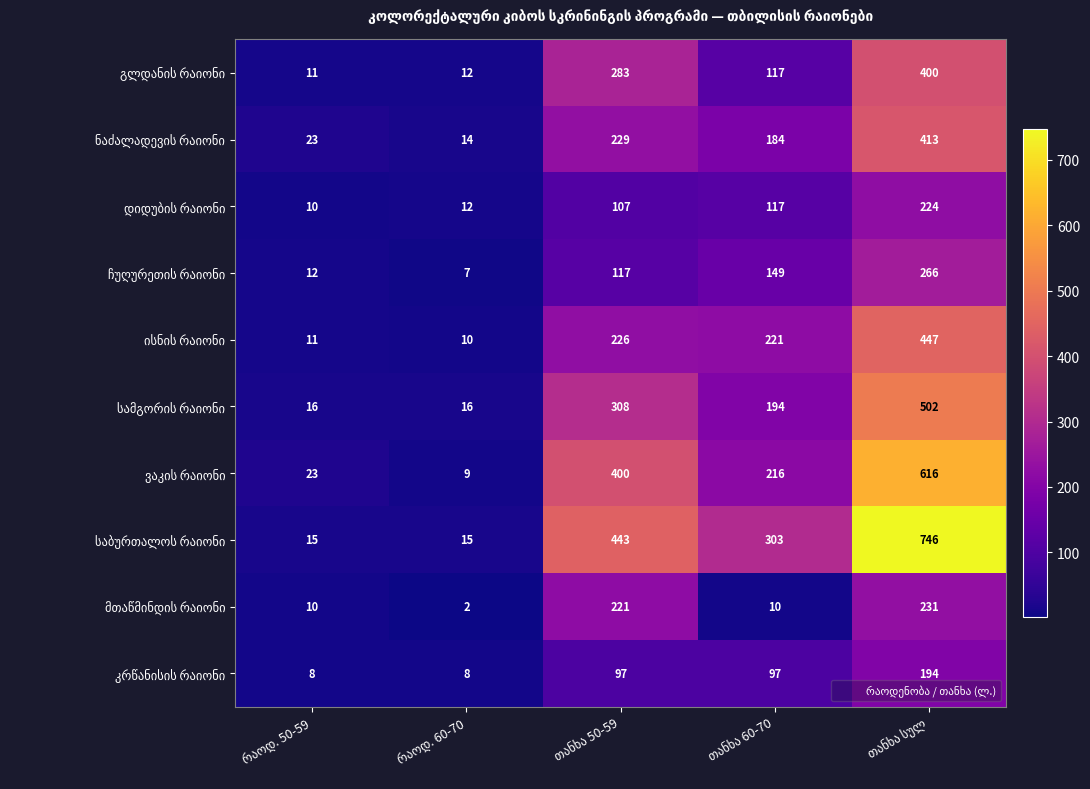

At which label does ვაკის რაიონი reach its minimum?

რაოდ. 60-70